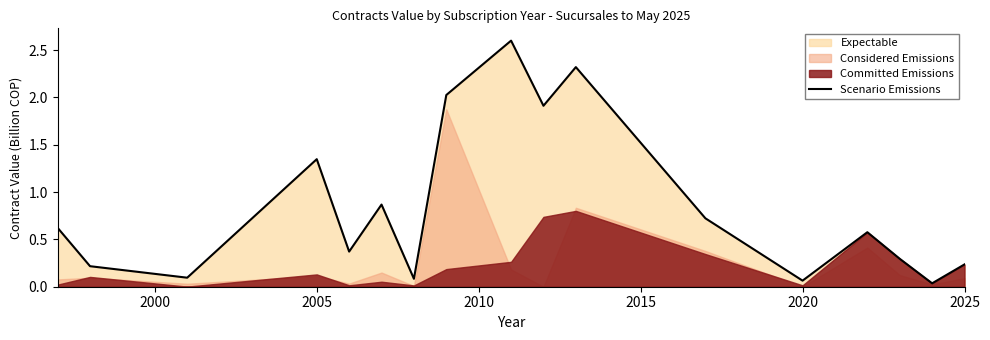

Is it true that Scenario Emissions equals 2.1 at 2005?

False